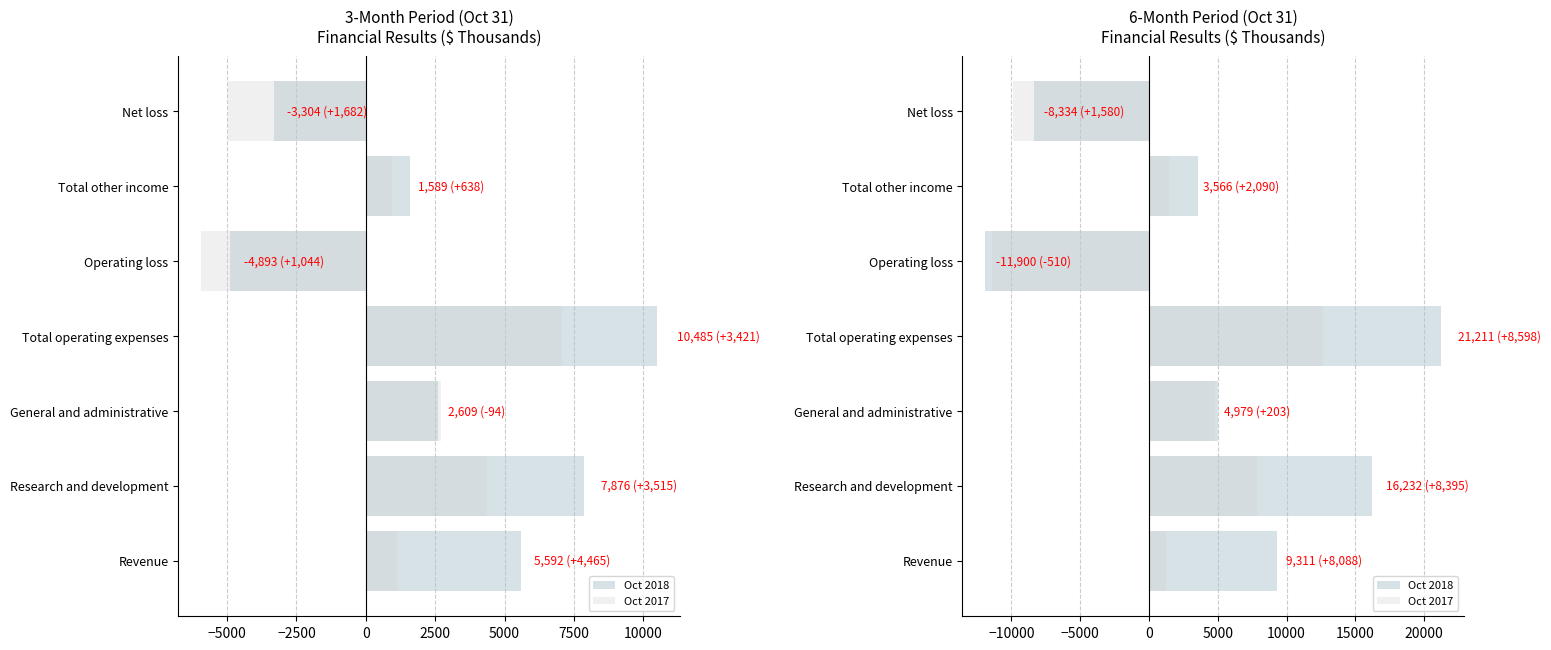

Count the number of data series in this chart.

2